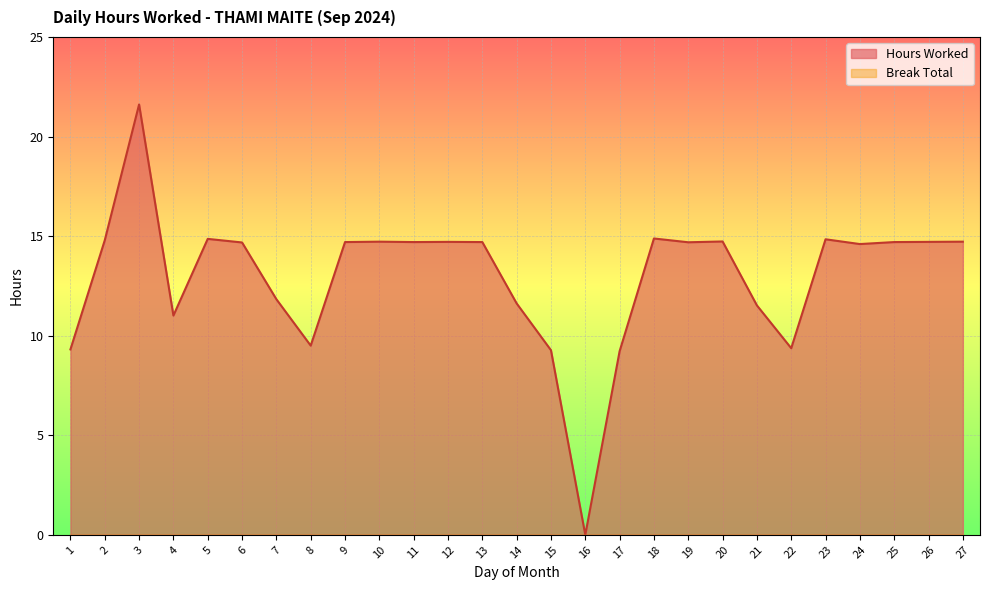

What is the value of the 6th point from the left?

14.7